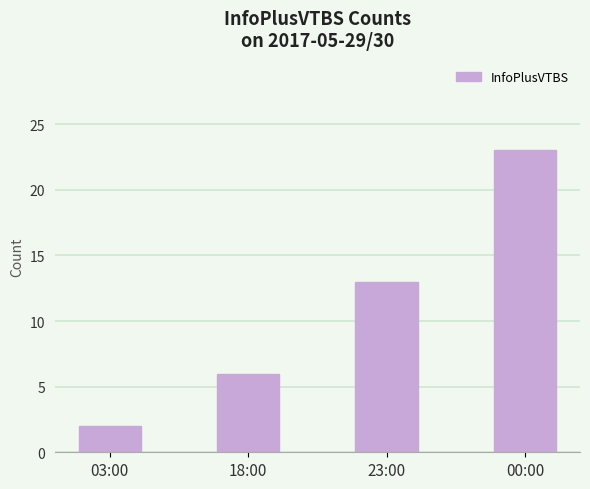

Which category has the lowest value across all series?

03:00